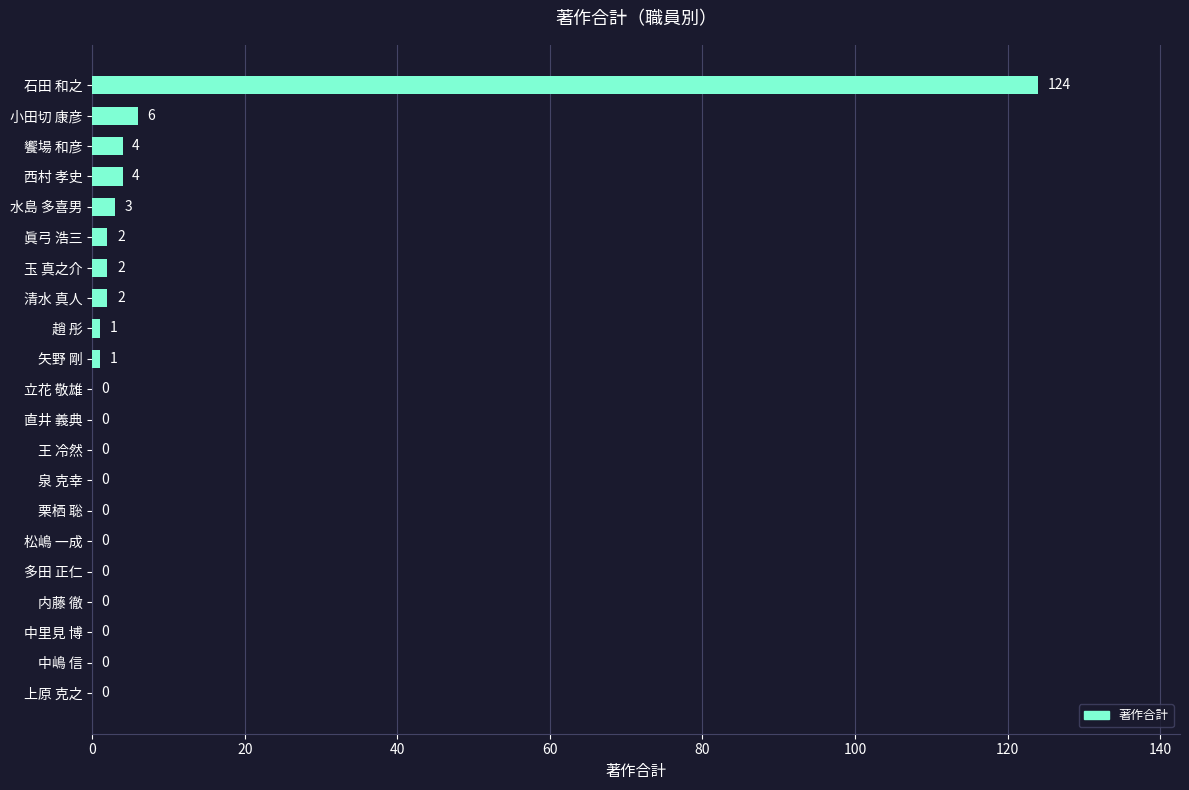

At which label is the value closest to 62?

小田切 康彦